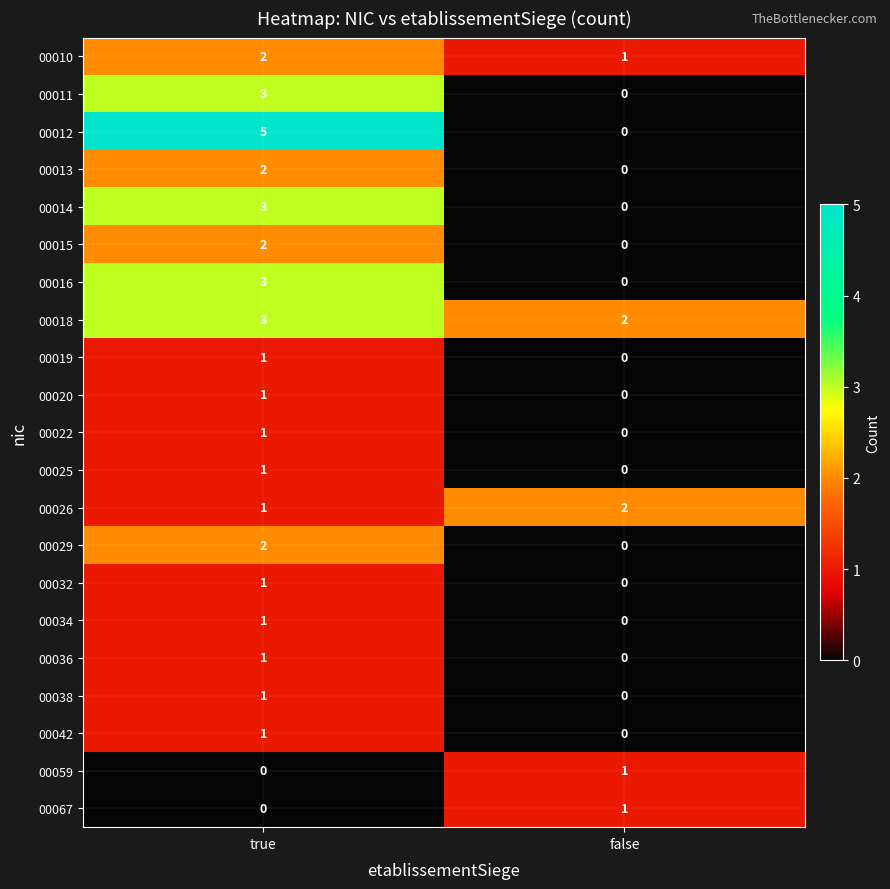

List the labels in order of 00010 value, smallest first.

false, true